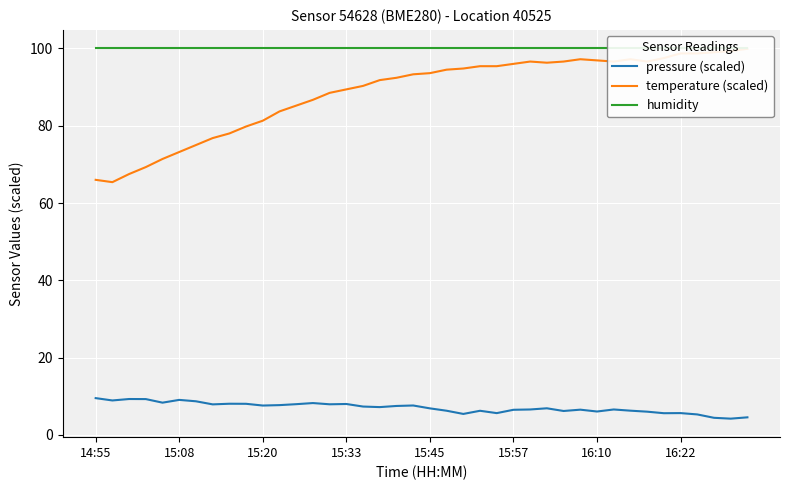

True or false: temperature (scaled) and humidity cross at least once.

False